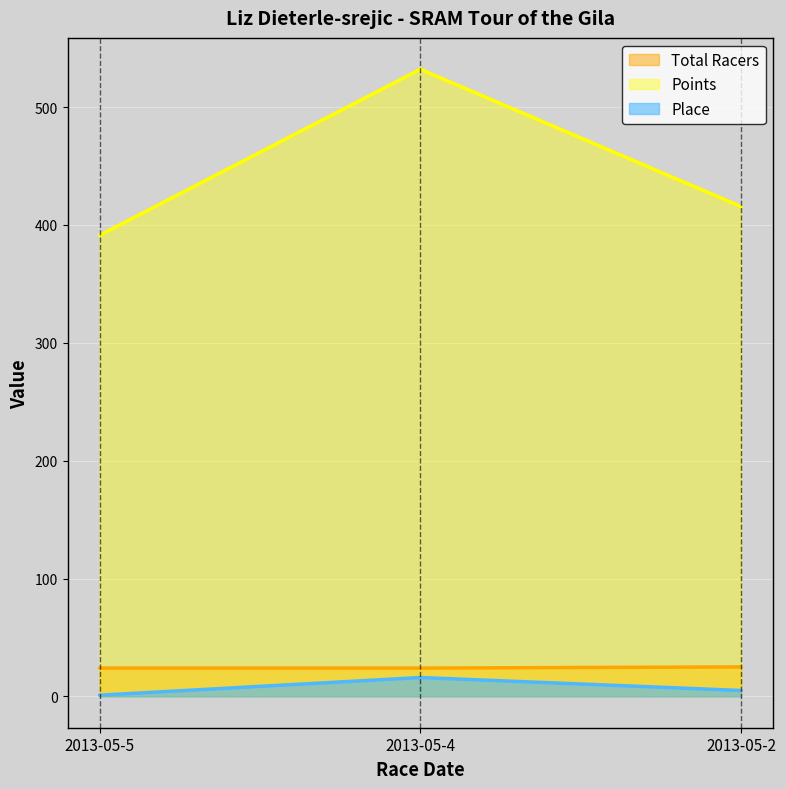

At how many categories does at least one series exceed 62?

3